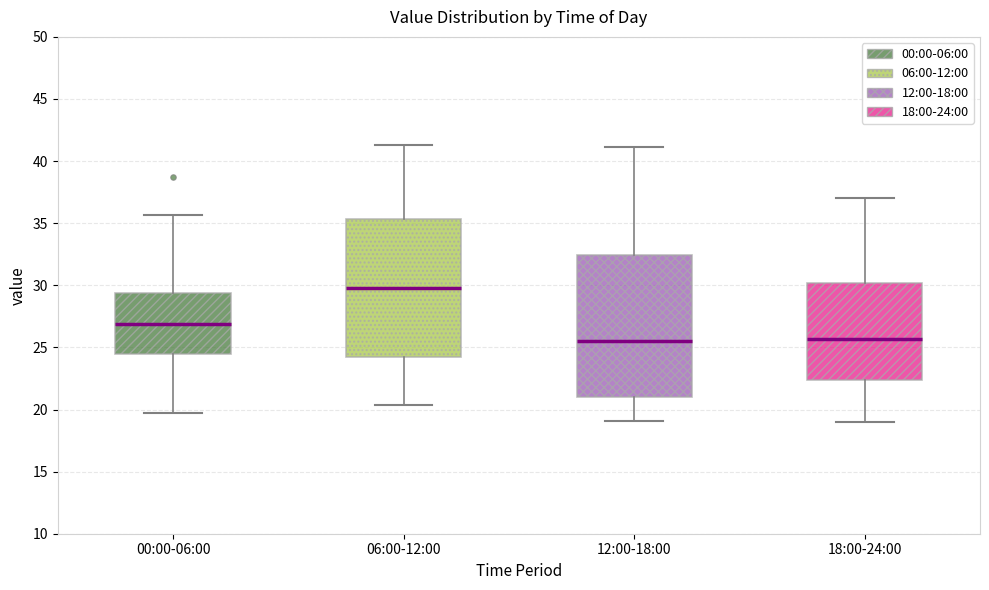

Where does the upper whisker of the box for 06:00-12:00 end on the y-axis? The values are not printed on the chart, so give them approximately, as read against the axis.

41.5